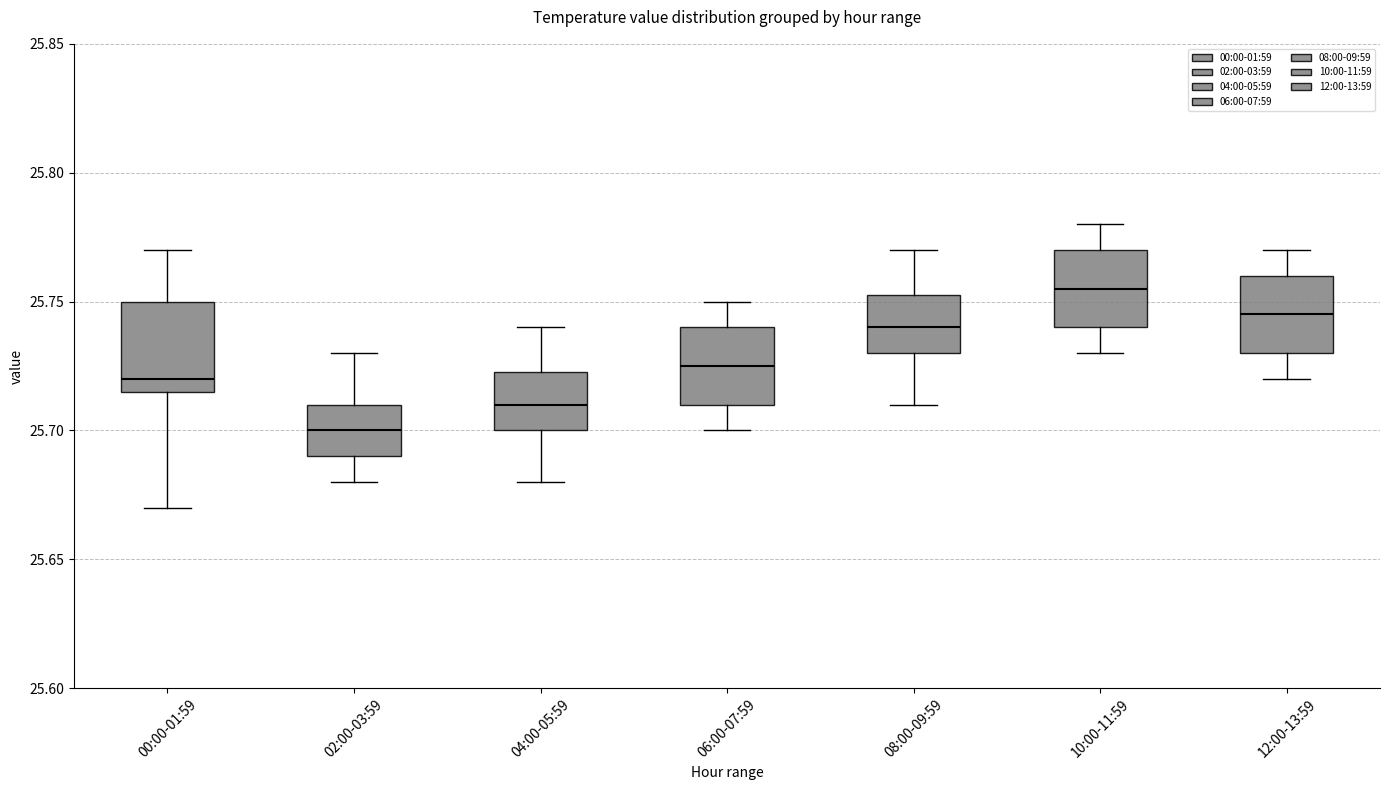

Where does the lower whisker of the box for 04:00-05:59 end on the y-axis? The values are not printed on the chart, so give them approximately, as read against the axis.

25.680